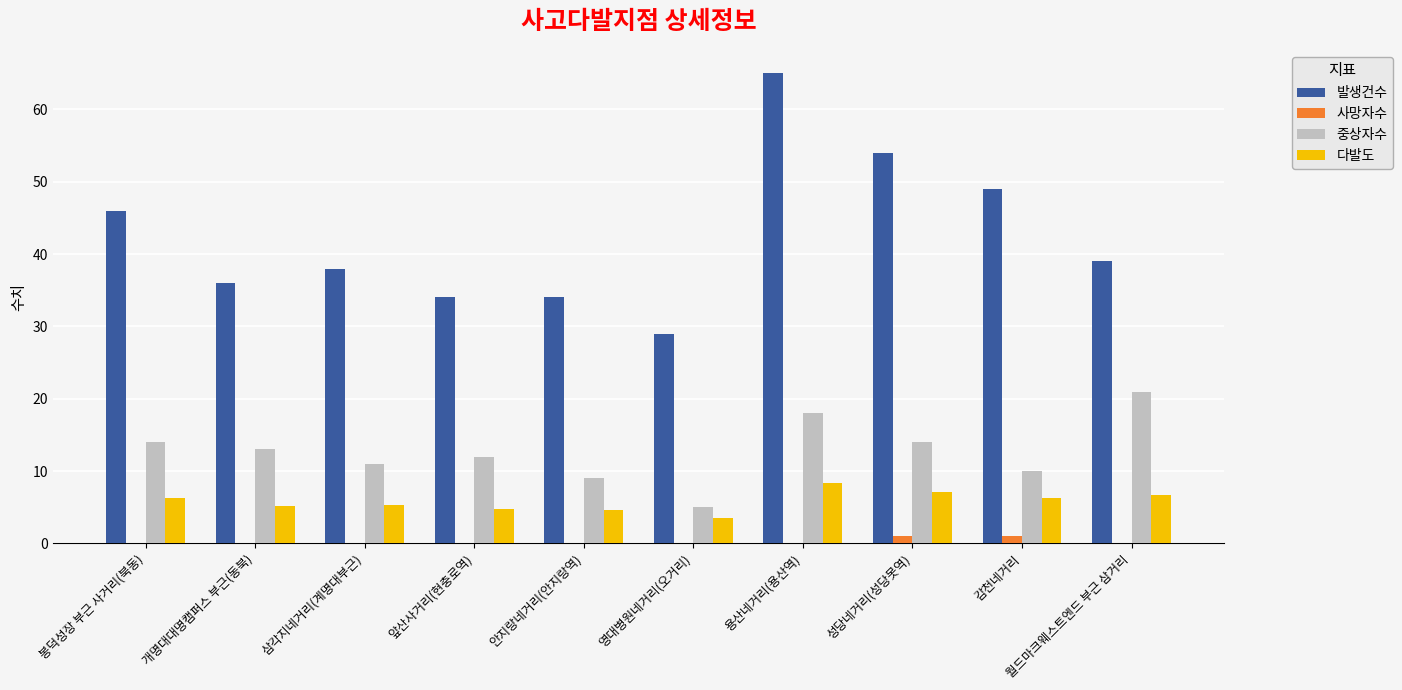

True or false: 중상자수 has a value of 13.0 at 개명대대명캠퍼스 부근(동북).

True